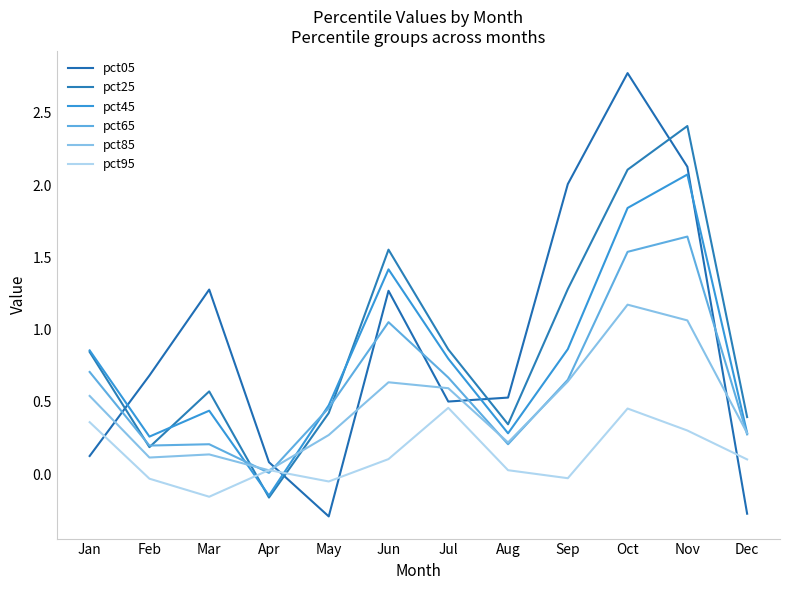

Is this an area chart (filled region under the line)?

No